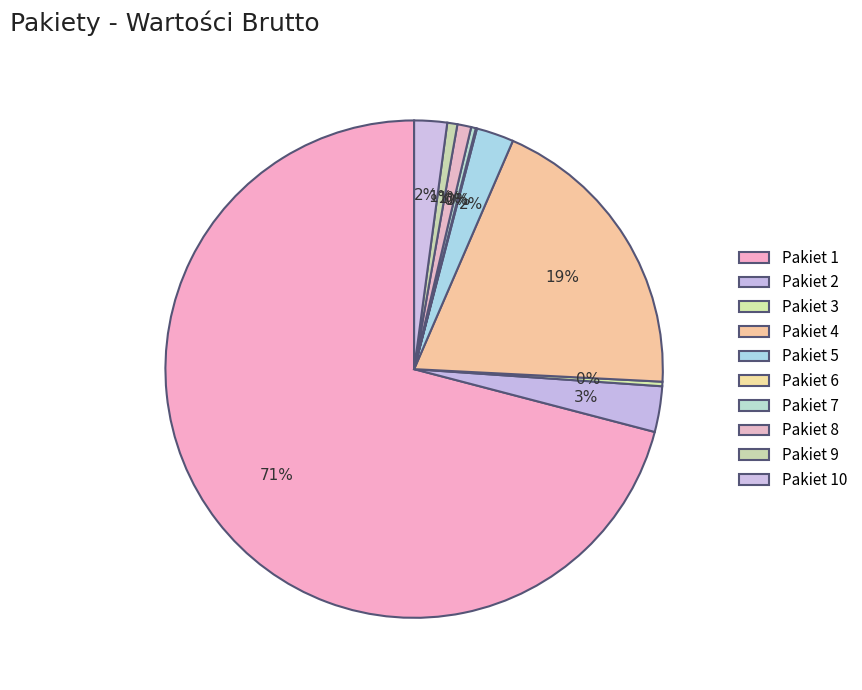

To the nearest percent, what is the average slice percentage?

10%